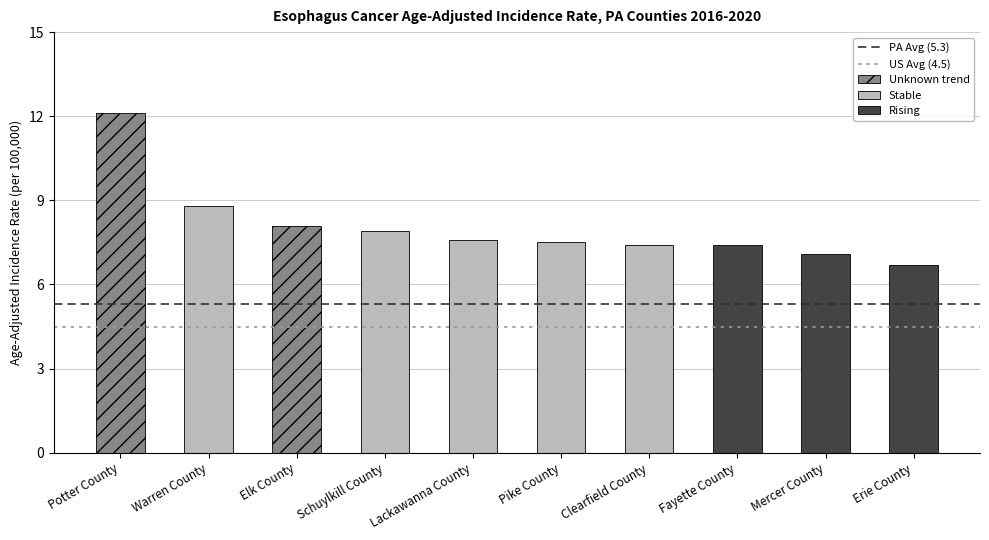

Where is PA Avg (5.3) nearest to the value 5?

Potter County